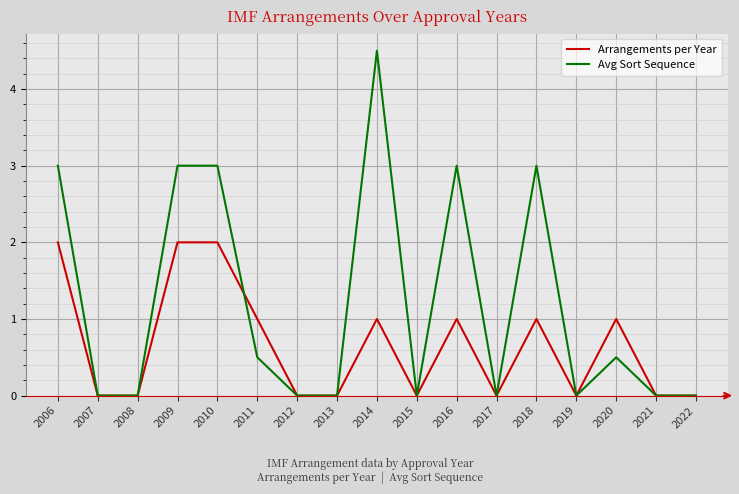

Does the chart have visible grid lines?

Yes